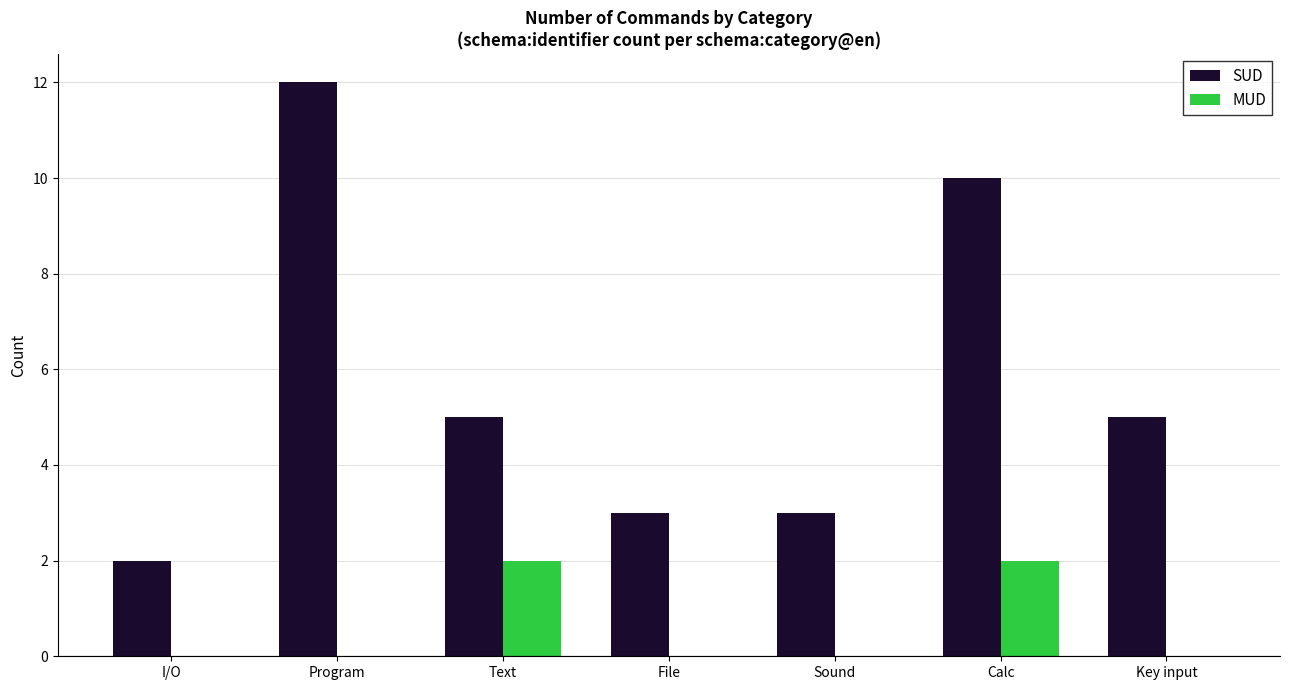

Reading right to left, extract all data points from this chart.

SUD: Key input=5	Calc=10	Sound=3	File=3	Text=5	Program=12	I/O=2
MUD: Key input=0	Calc=2	Sound=0	File=0	Text=2	Program=0	I/O=0